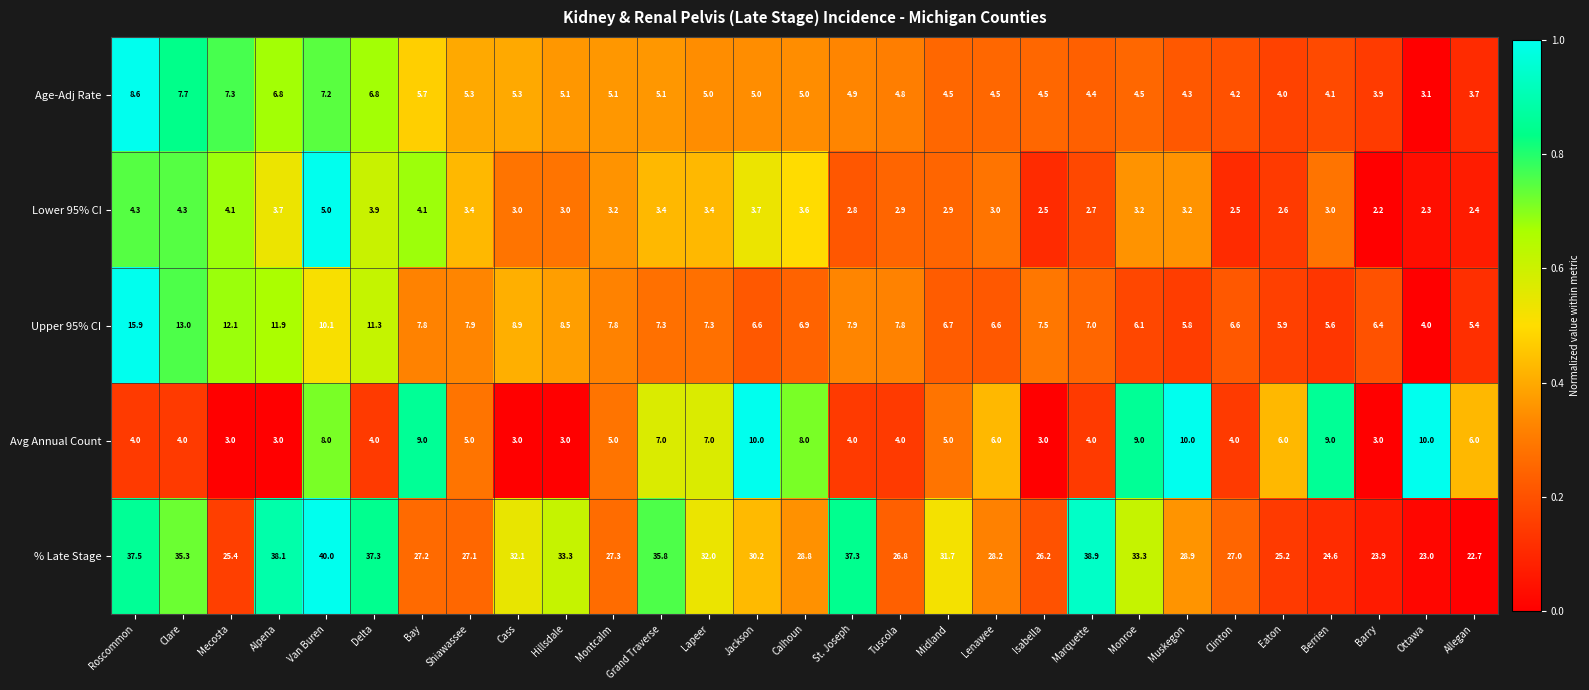

At Lenawee, list the series in order from smallest to largest.

Lower 95% CI, Age-Adj Rate, Avg Annual Count, Upper 95% CI, % Late Stage